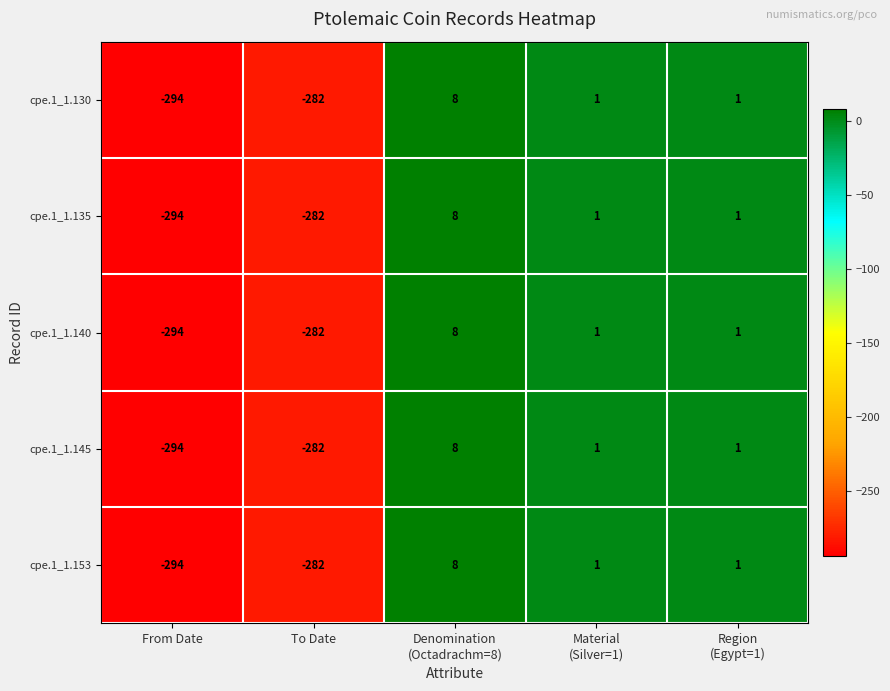

Is it true that cpe.1_1.145 equals -282 at To Date?

True